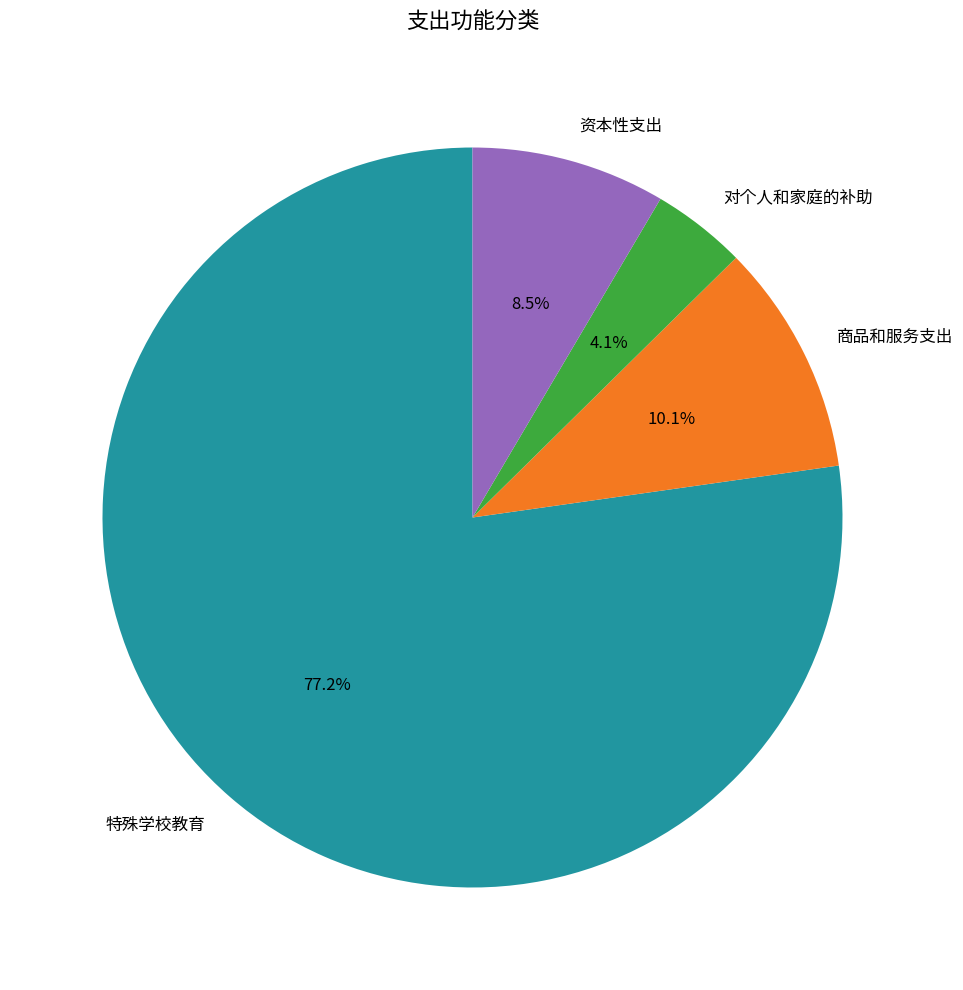

To the nearest percent, what is the difference between the largest and smallest slice percentages?

73%